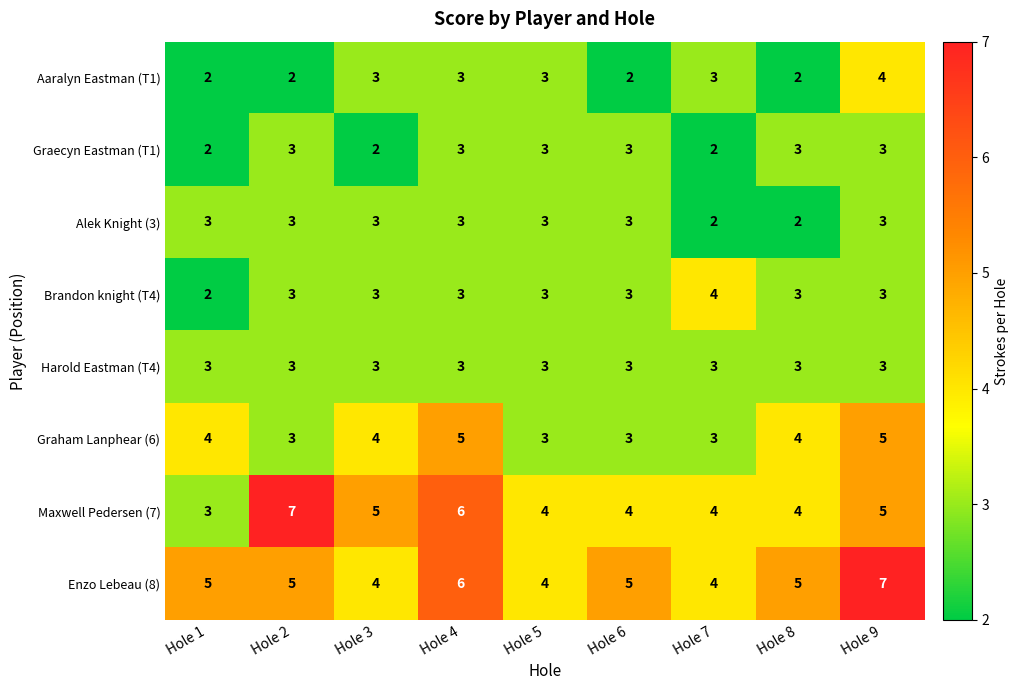

Which series has the largest range (max minus min)?

Maxwell Pedersen (7)